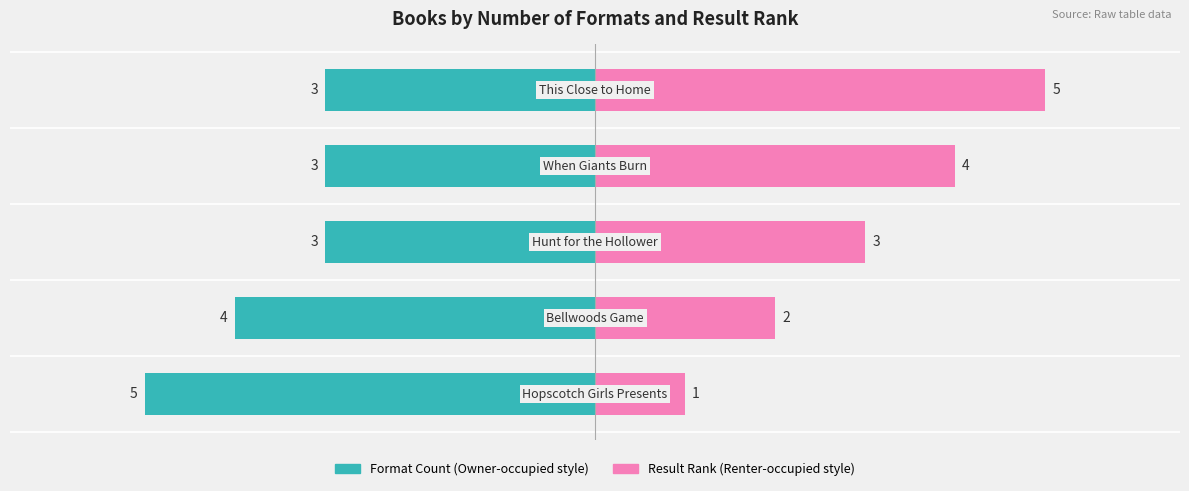

Between 1 and 4, which is larger?

4